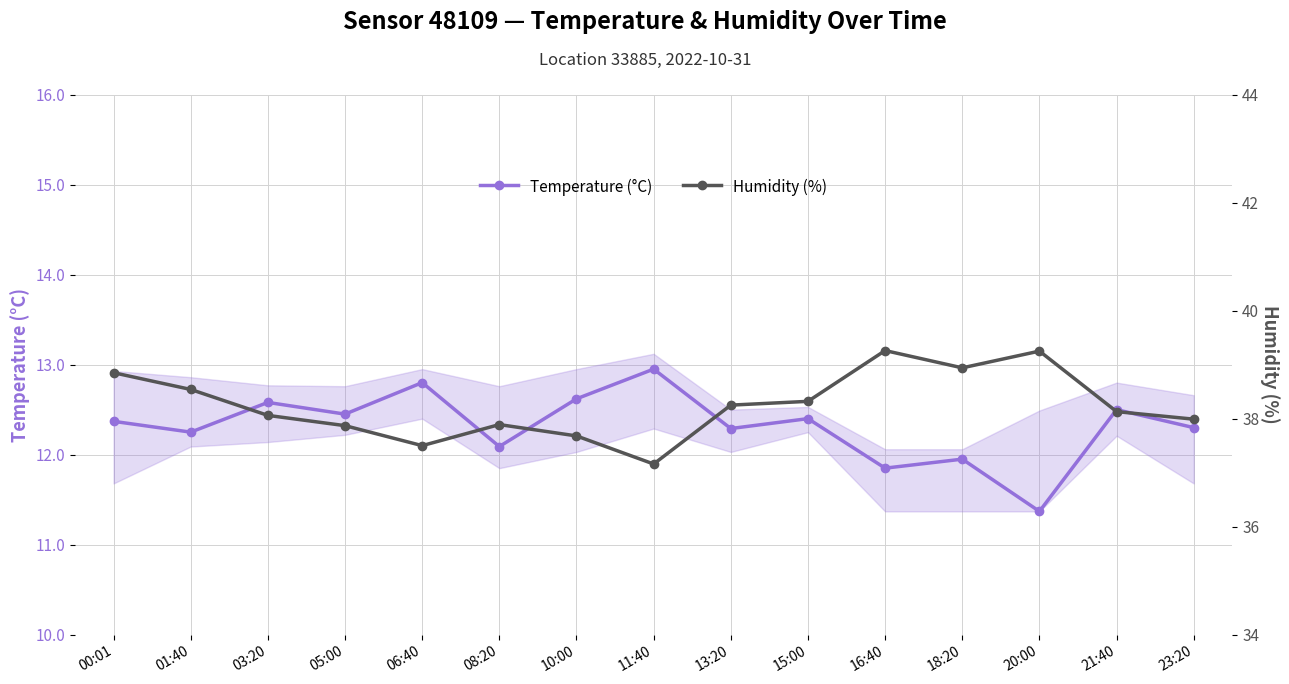

How many categories are shown in the chart?

15